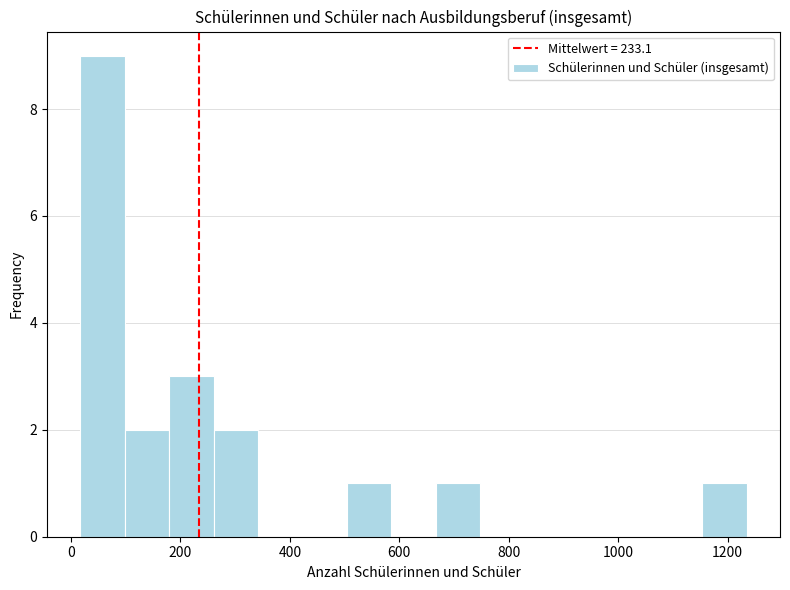

Which range on the x-axis has the tallest bar?

20 to 100